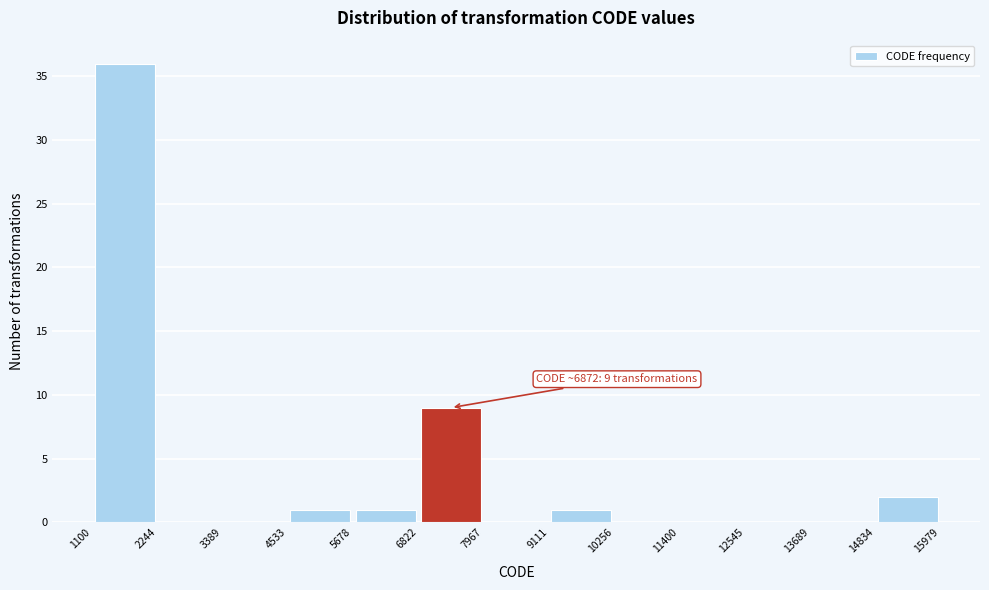

Over which range of the x-axis is the bar tallest?

1100 to 2244